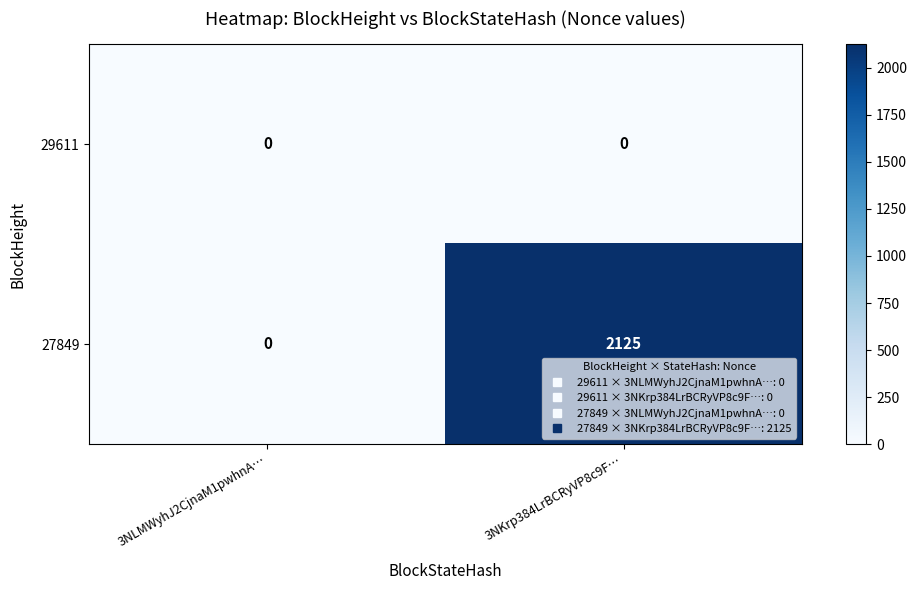

What is the sum of the 27849 values at 3NLMWyhJ2CjnaM1pwhnA… and 3NKrp384LrBCRyVP8c9F…?

2125